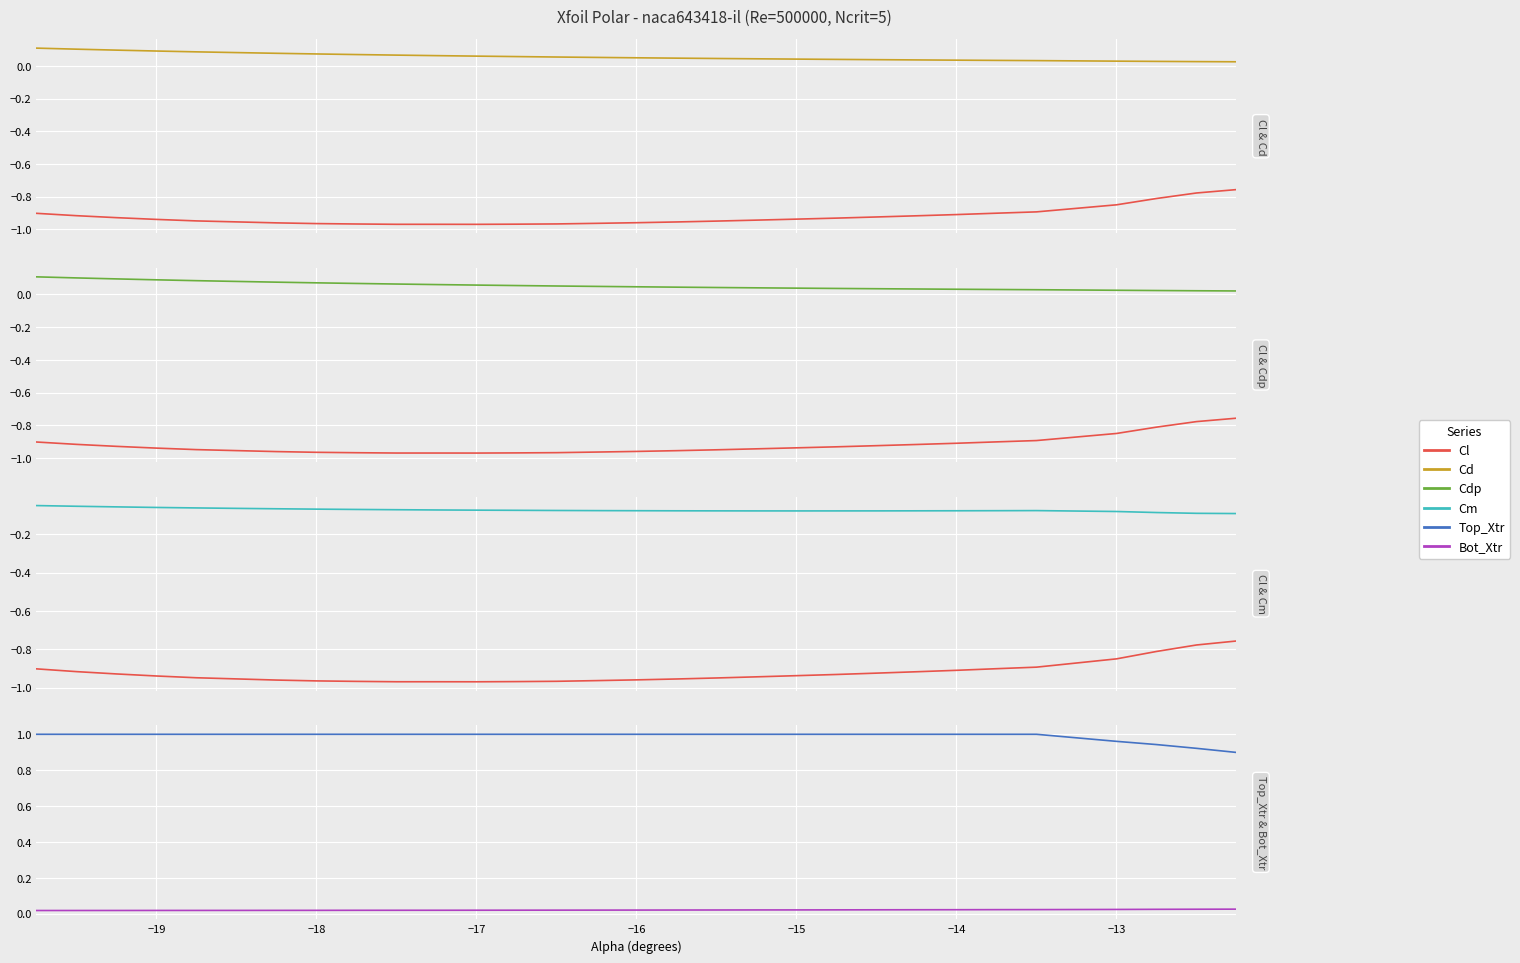

True or false: Bot_Xtr has more than 2 points higher than both neighbors.

False